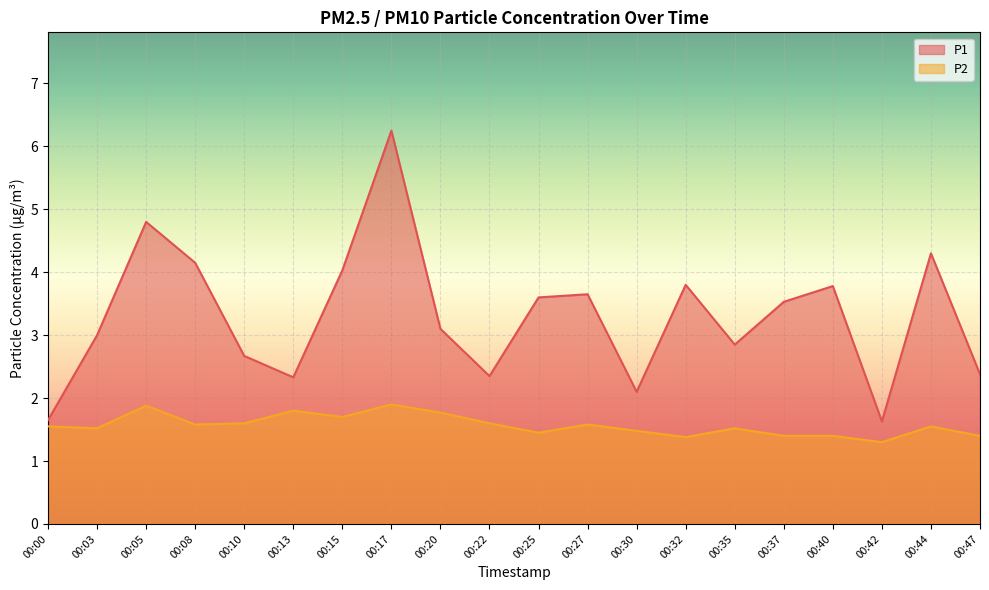

At which category is the sum across all series the highest?

00:17